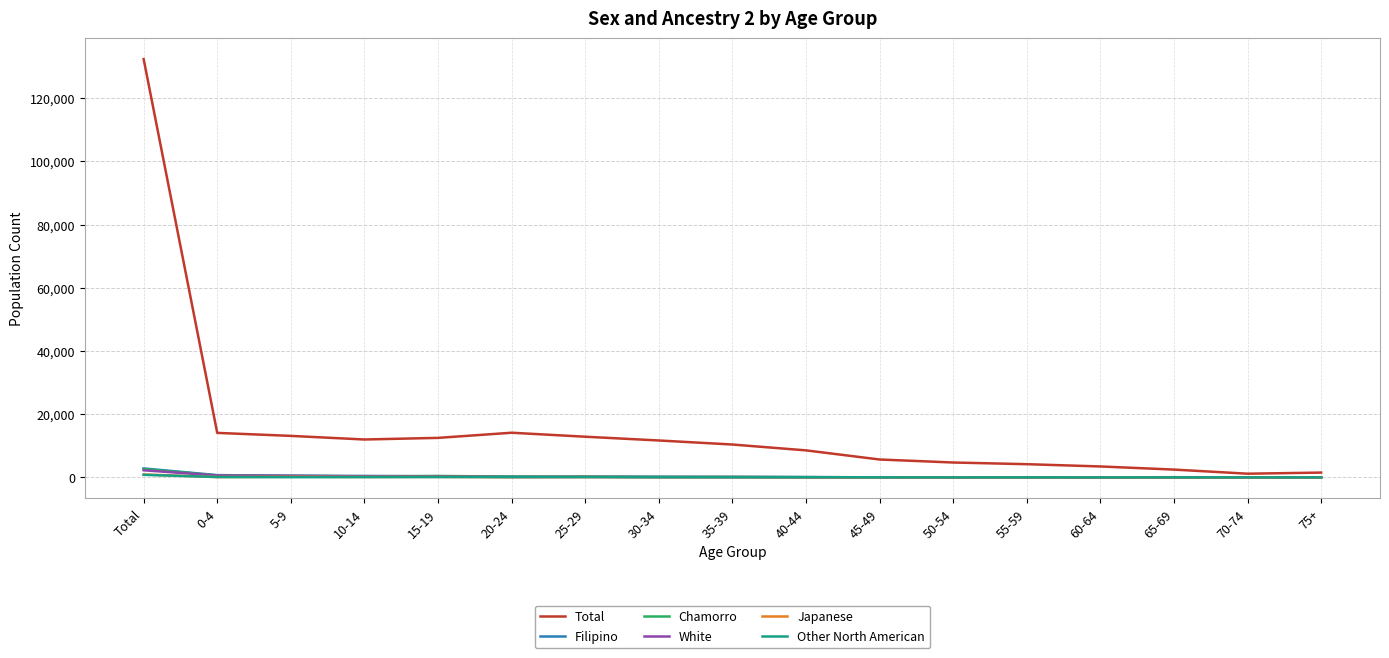

How many values in the Other North American series are below 60?

7